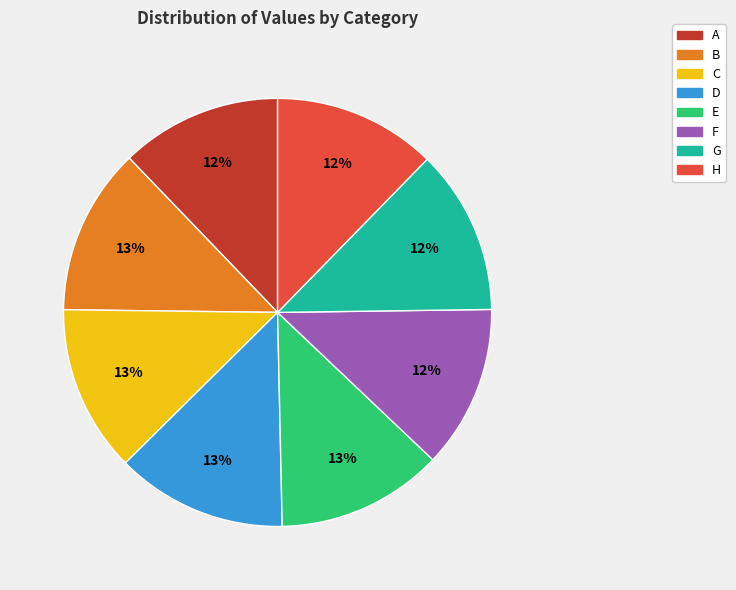

To the nearest percent, what is the average slice percentage?

12%